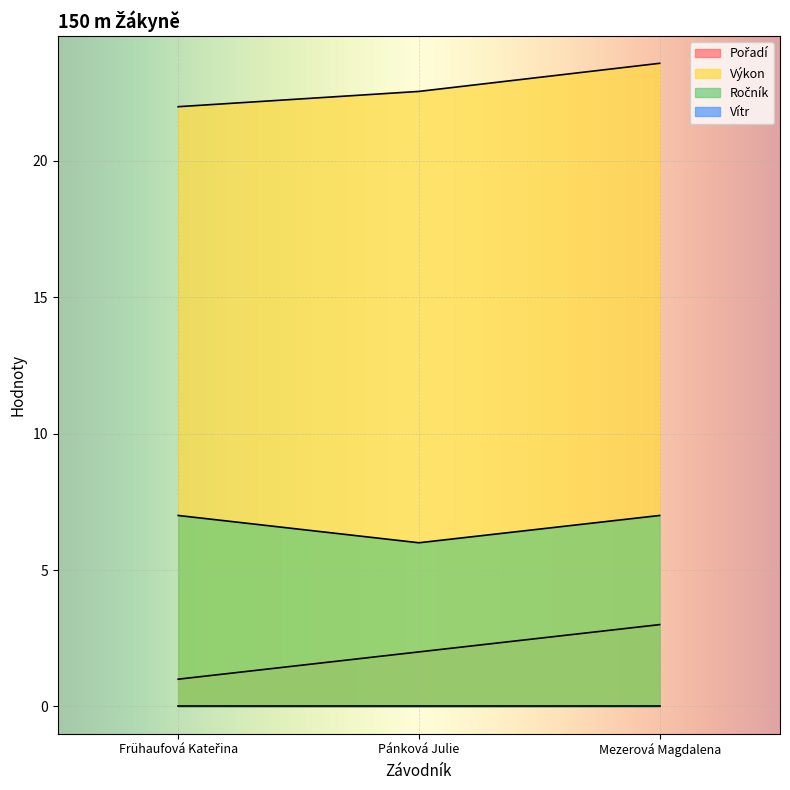

What is the difference between the highest and lowest values at Pánková Julie?

22.5